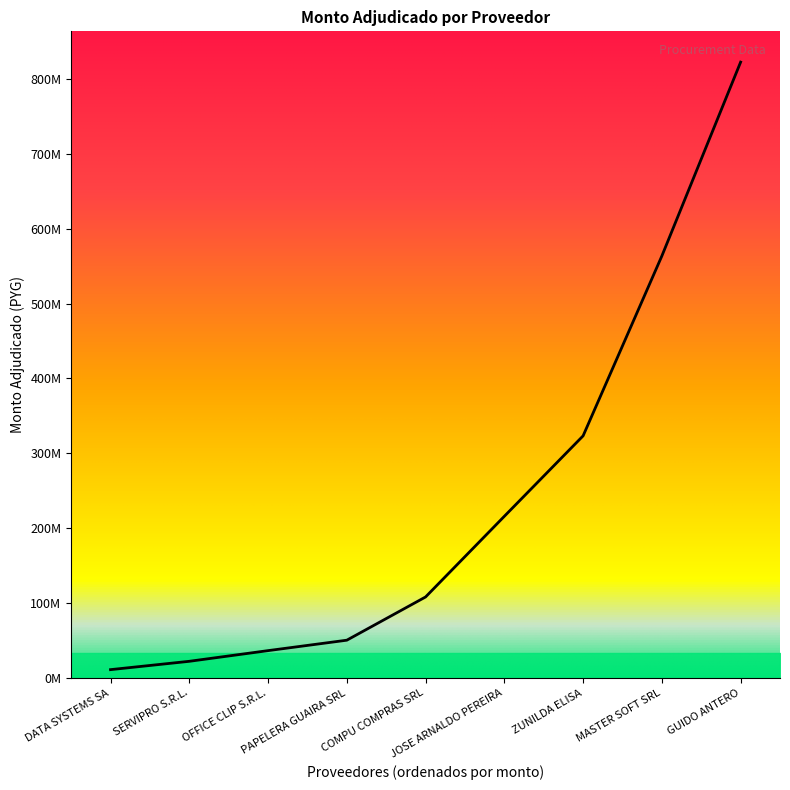

What is the change in value from COMPU COMPRAS SRL to MASTER SOFT SRL?

+455577152